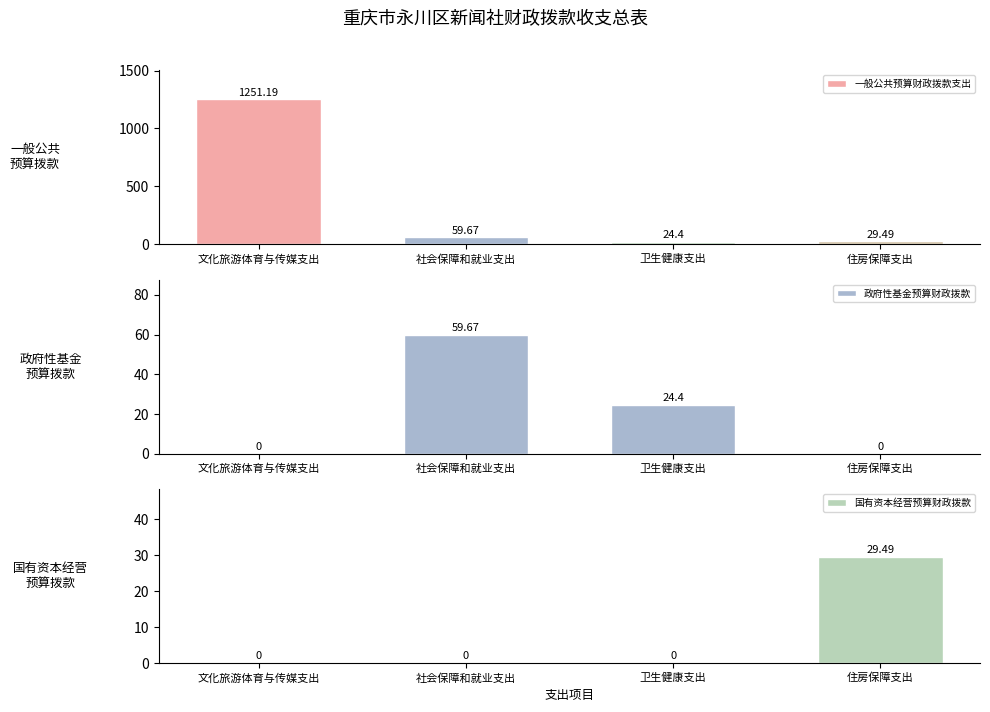

What is the average value of the 国有资本经营预算财政拨款 series?

7.4